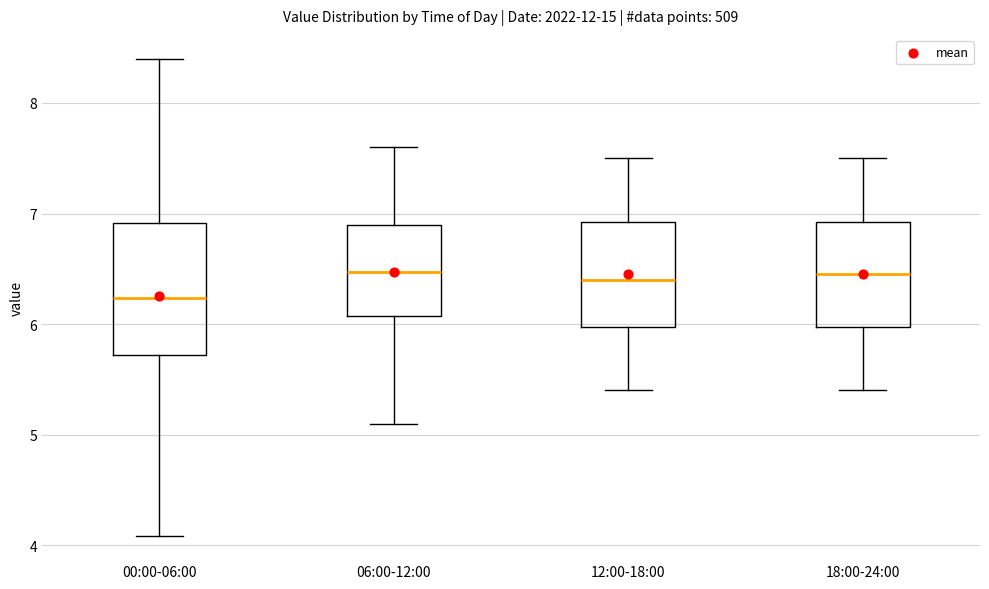

Which box has the lowest median line?

00:00-06:00